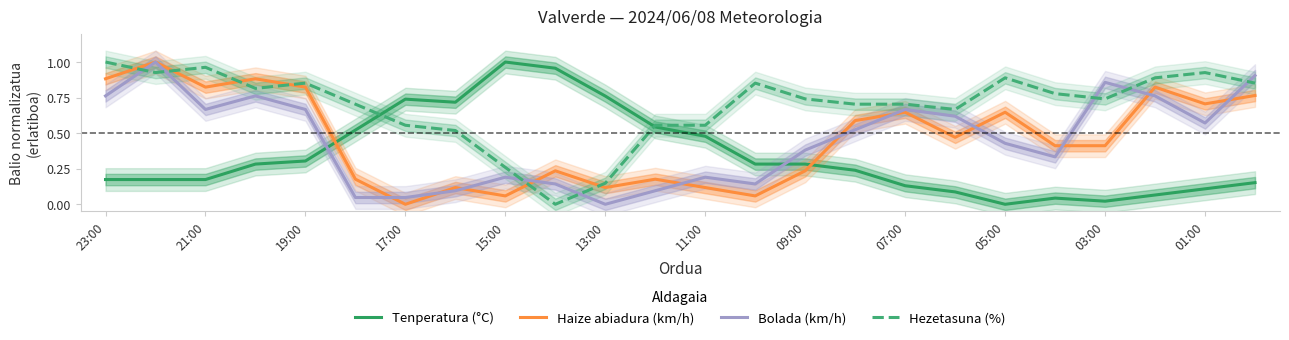

Is it true that Tenperatura (°C) equals 0.0 at 19?

True